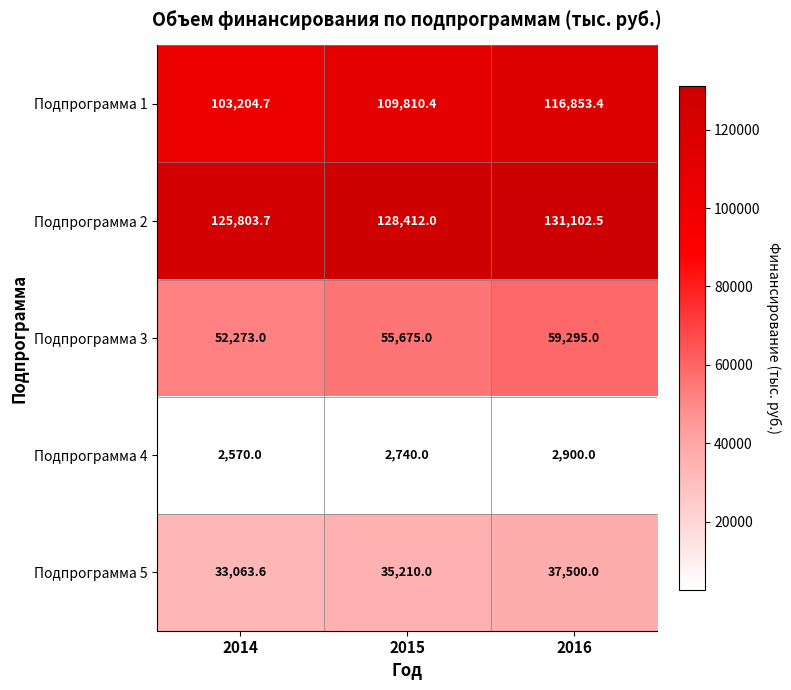

Between 2014 and 2015, which series saw the biggest shift?

Подпрограмма 1